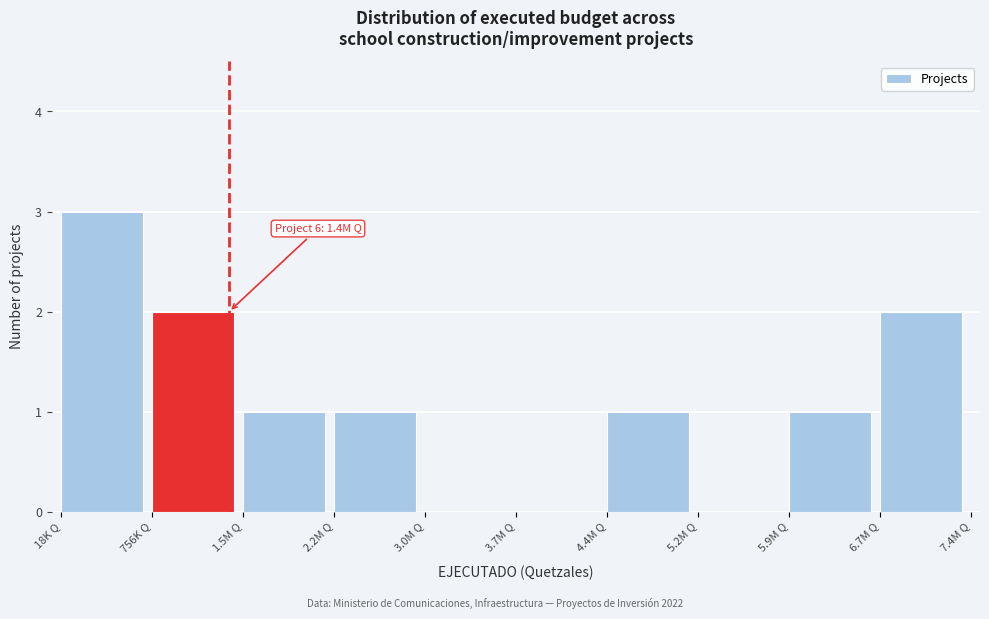

Reading left to right, what are all the values shown in this chart?

18K Q=3	756K Q=2	1.5M Q=1	2.2M Q=1	3.0M Q=0	3.7M Q=0	4.4M Q=1	5.2M Q=0	5.9M Q=1	6.7M Q=2